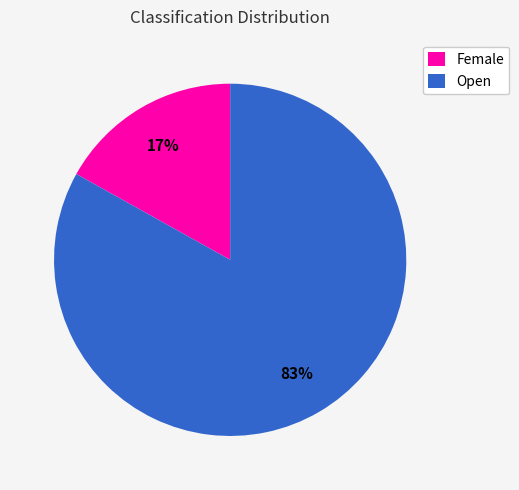

The Female slice represents 17% of the pie. True or false?

True